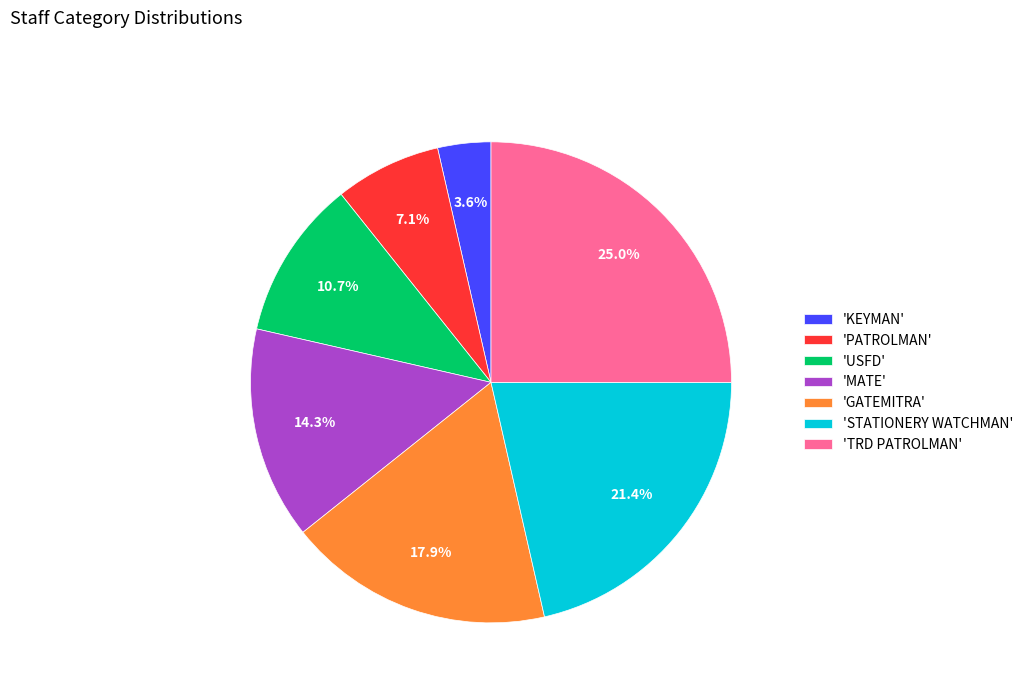

How many segments does this pie chart have?

7